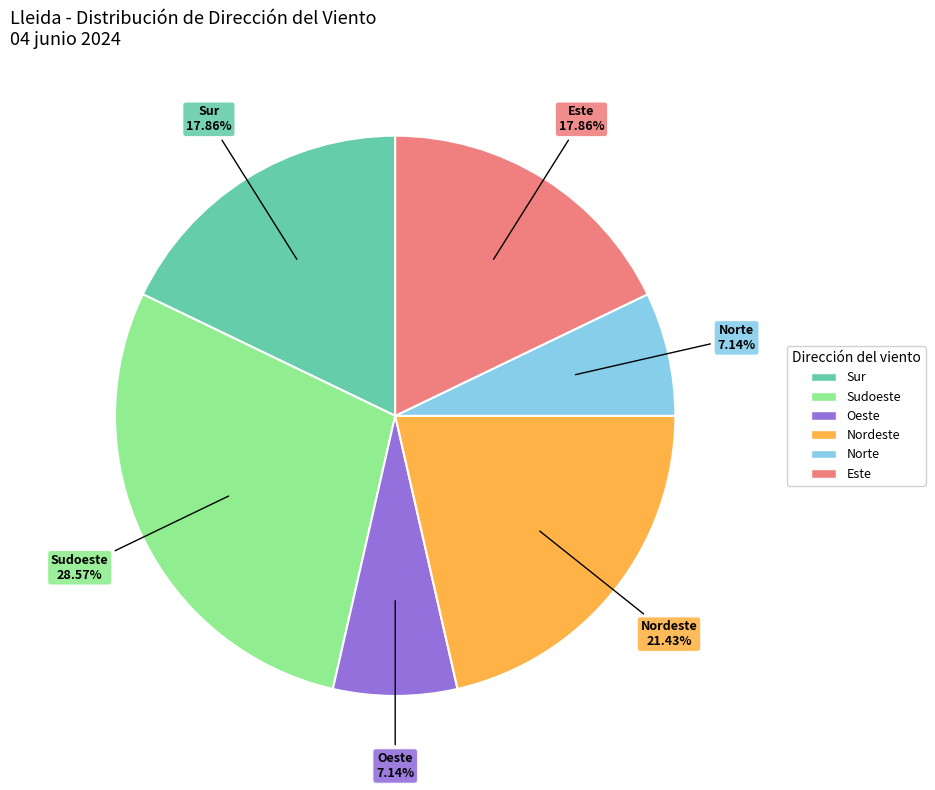

Is the sum of Este and Nordeste greater than half?

No